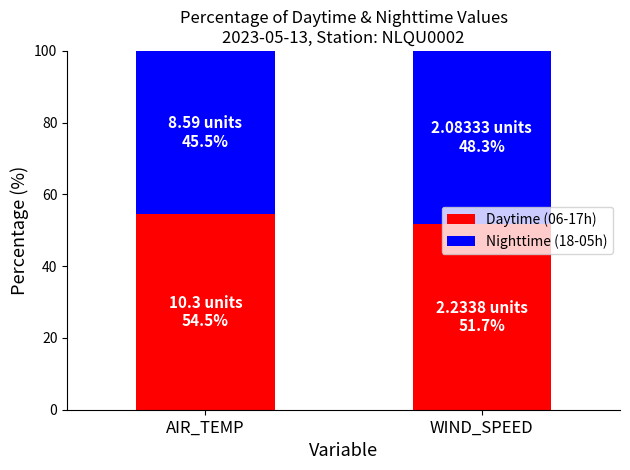

What is the approximate value of Daytime (06-17h) at WIND_SPEED?

51.7